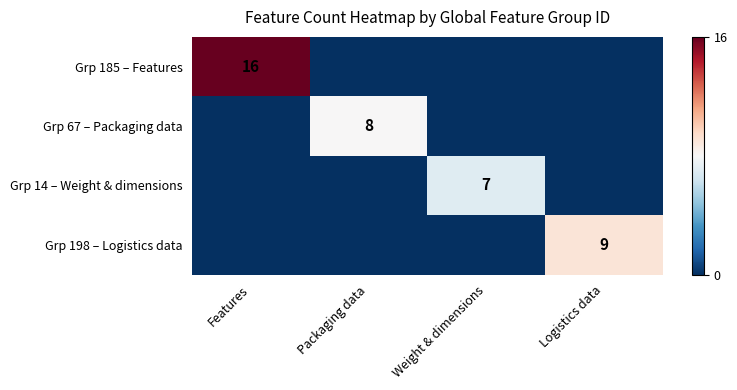

True or false: Grp 198 – Logistics data has a value of 14 at Logistics data.

False